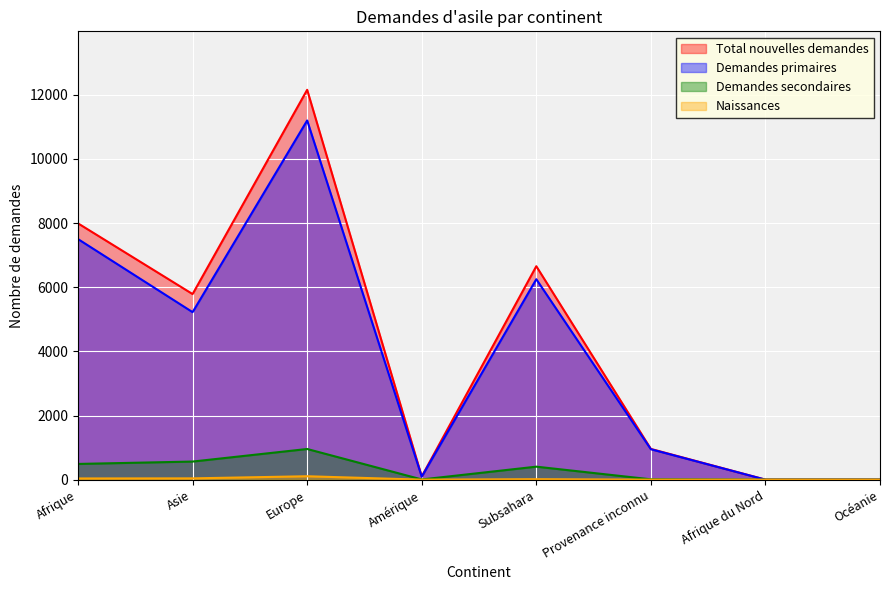

How many values in the Naissances series are below 14?

4